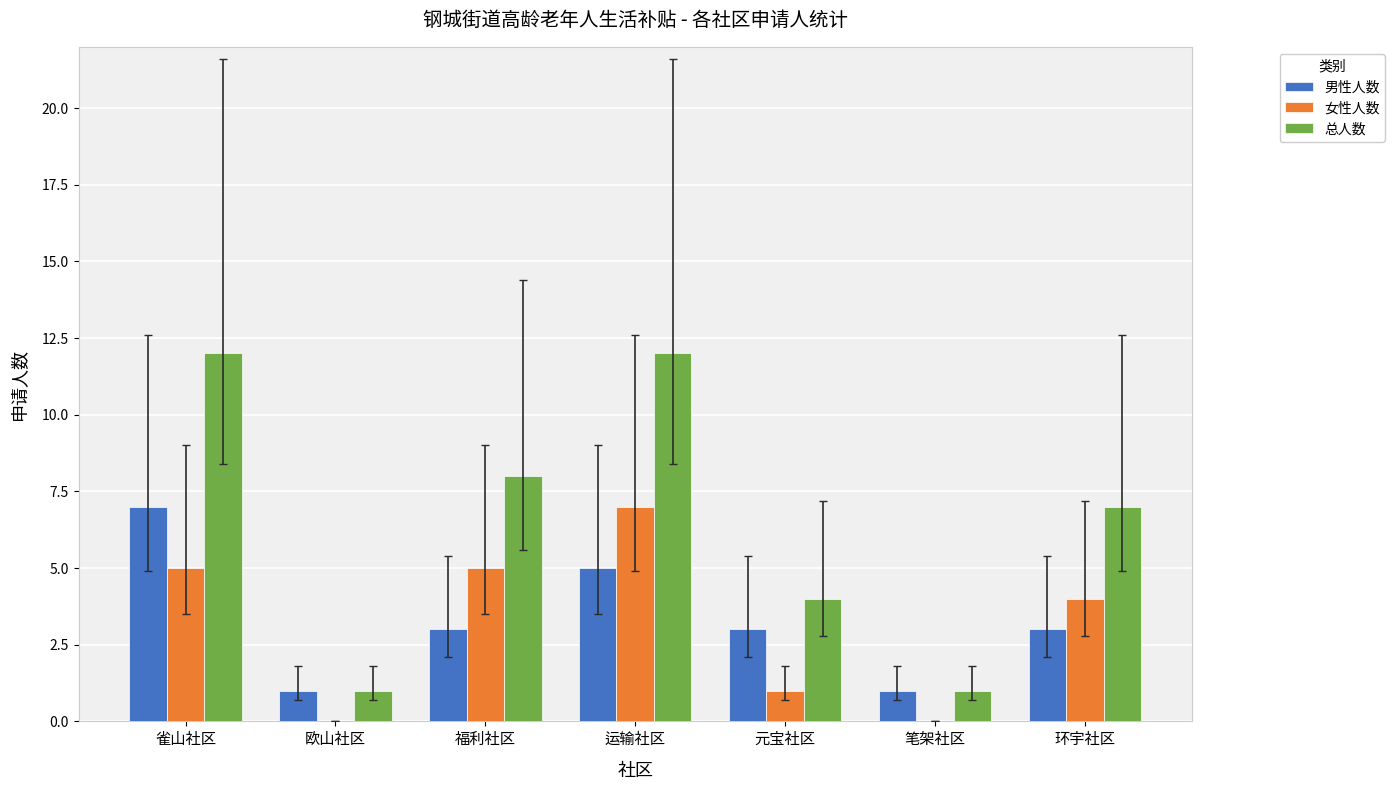

How many series are shown in this chart?

3